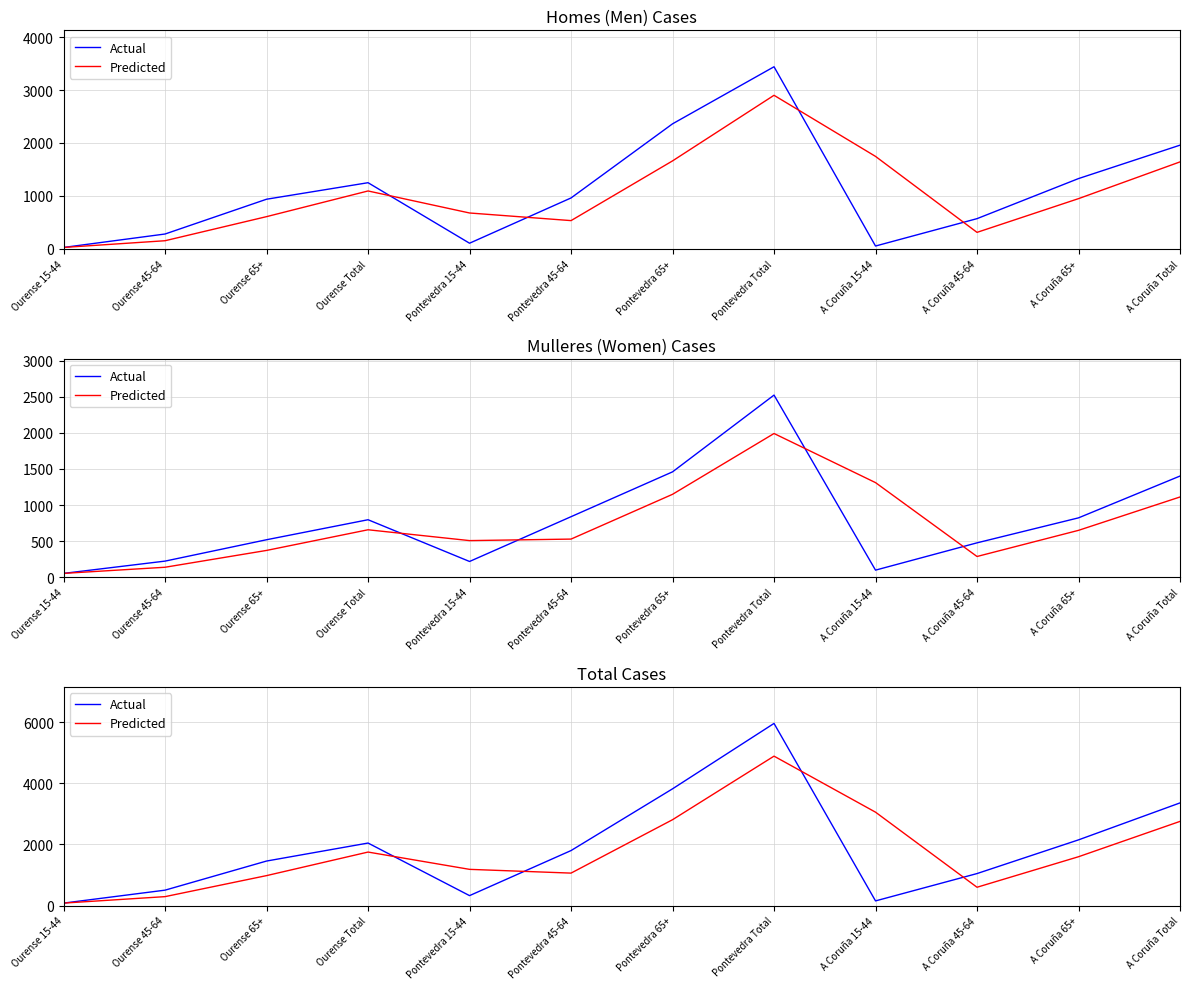

What is the label of the 9th point from the right?

Ourense Total